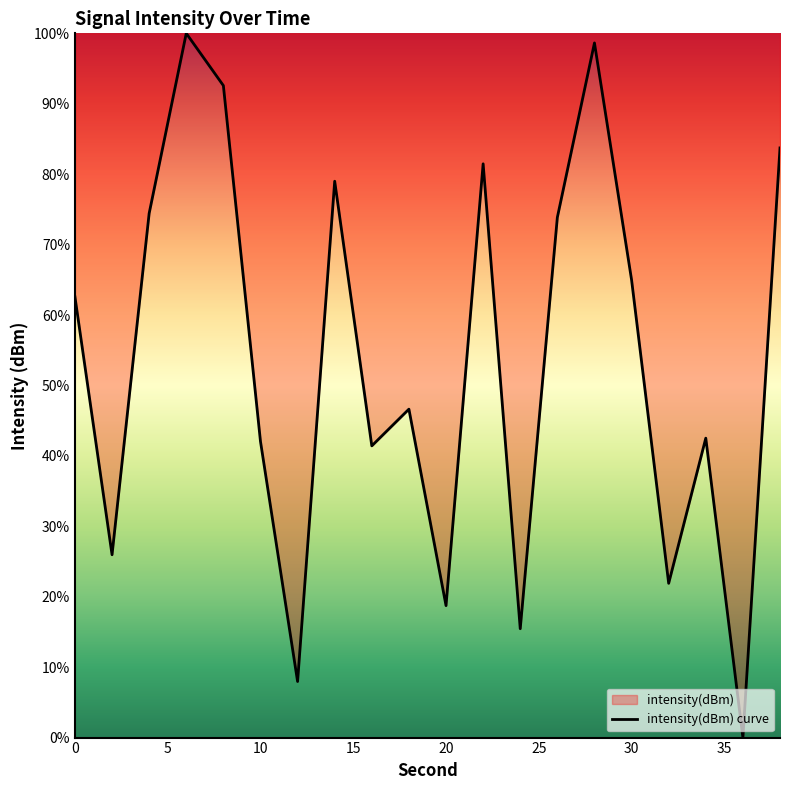

The chart shows a value of 122.7 at 22. True or false?

False